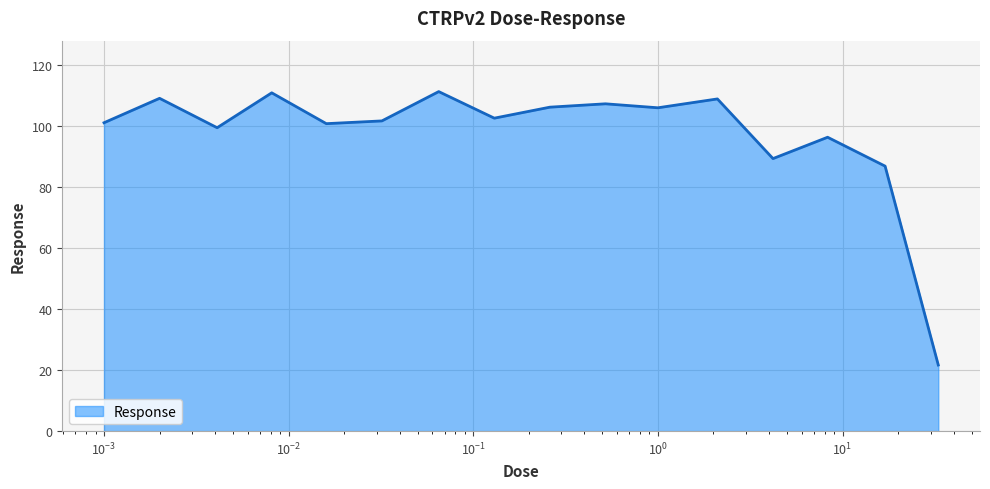

What is the greatest value displayed?

111.2